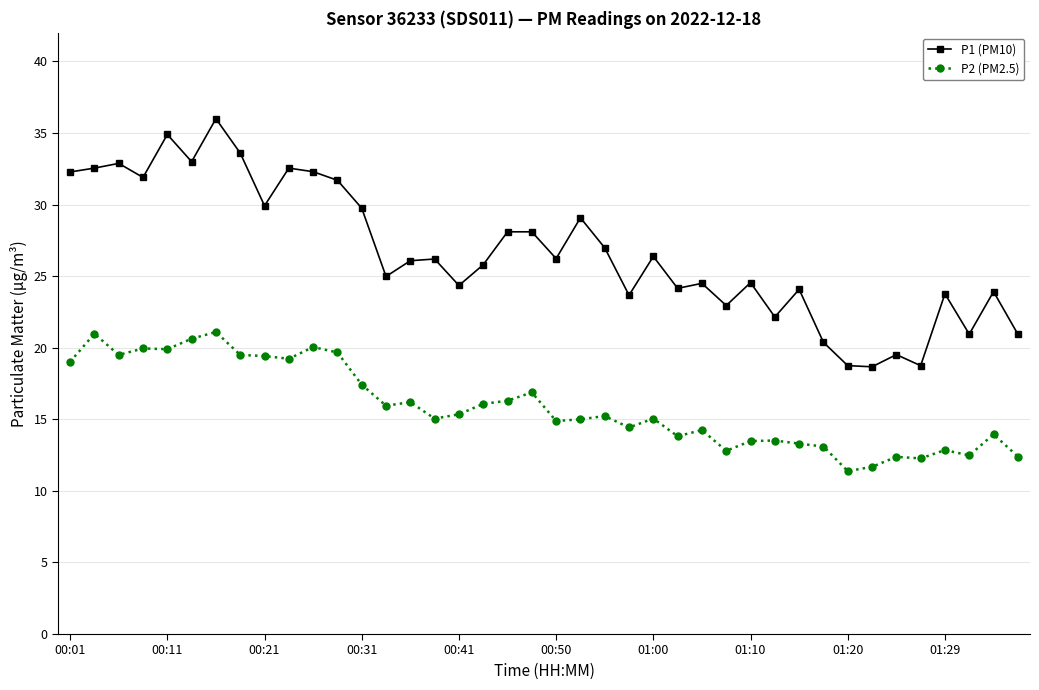

How many lines are shown in the chart?

2